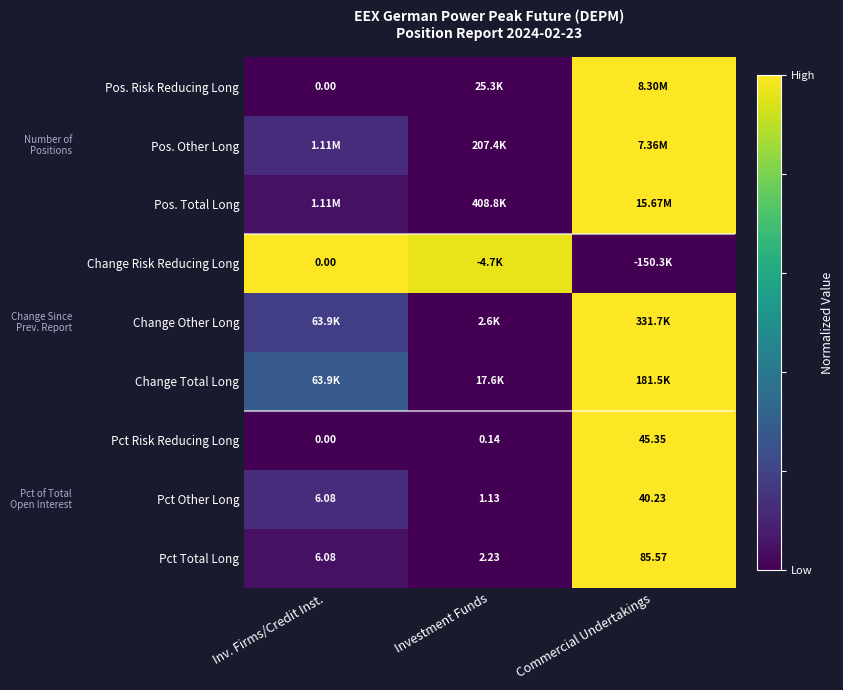

Which category has the highest value across all series?

Commercial Undertakings